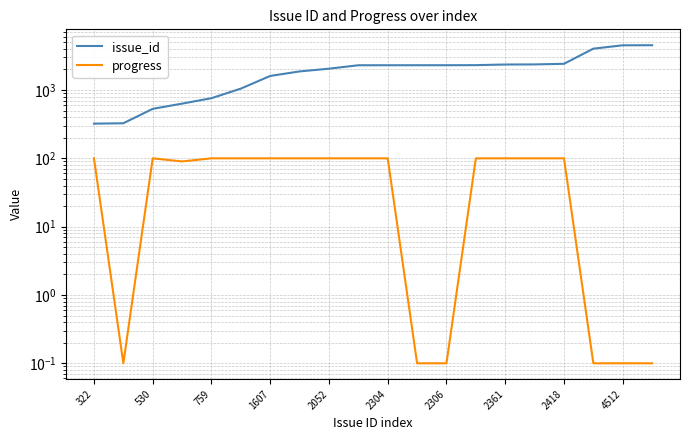

What are all the series names shown in the legend?

issue_id, progress